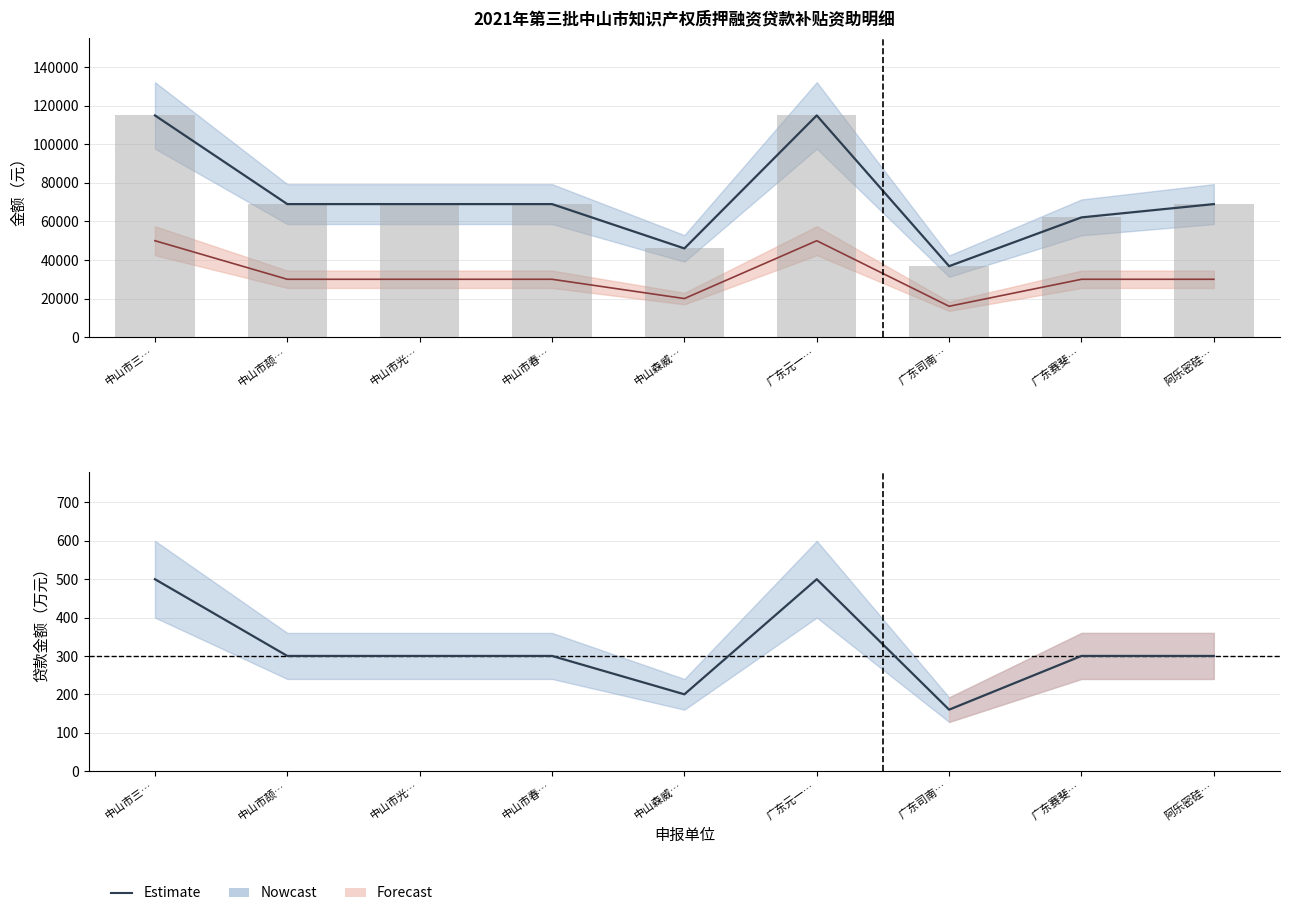

The 资助金额（元） series shows 45303 at 广东赛斐…. True or false?

False